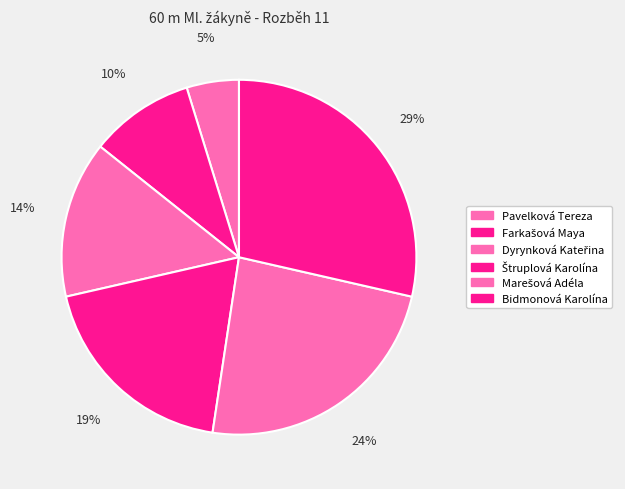

Rank the categories by value from lowest to highest.

Pavelková Tereza, Farkašová Maya, Dyrynková Kateřina, Štruplová Karolína, Marešová Adéla, Bidmonová Karolína